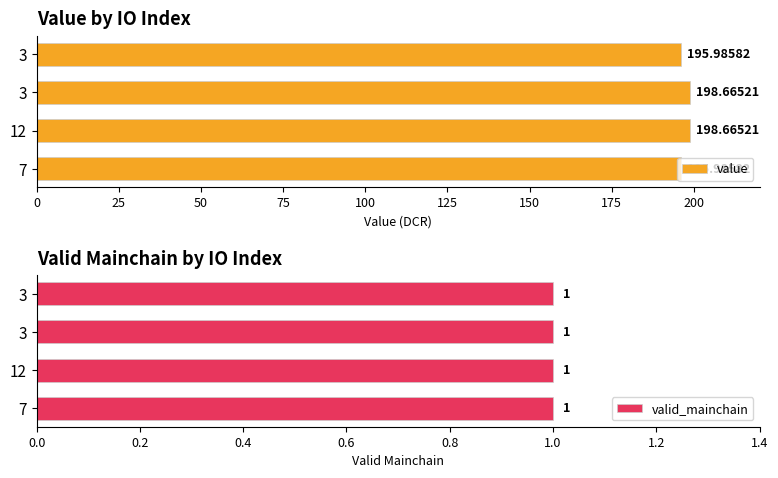

How many bars are there in total?

8